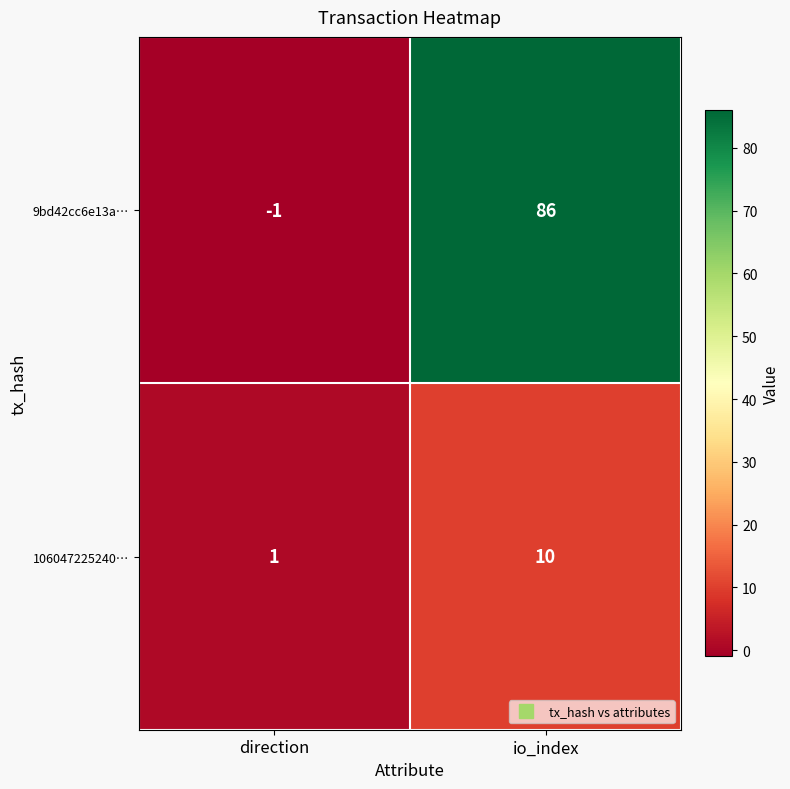

Count the number of data series in this chart.

2